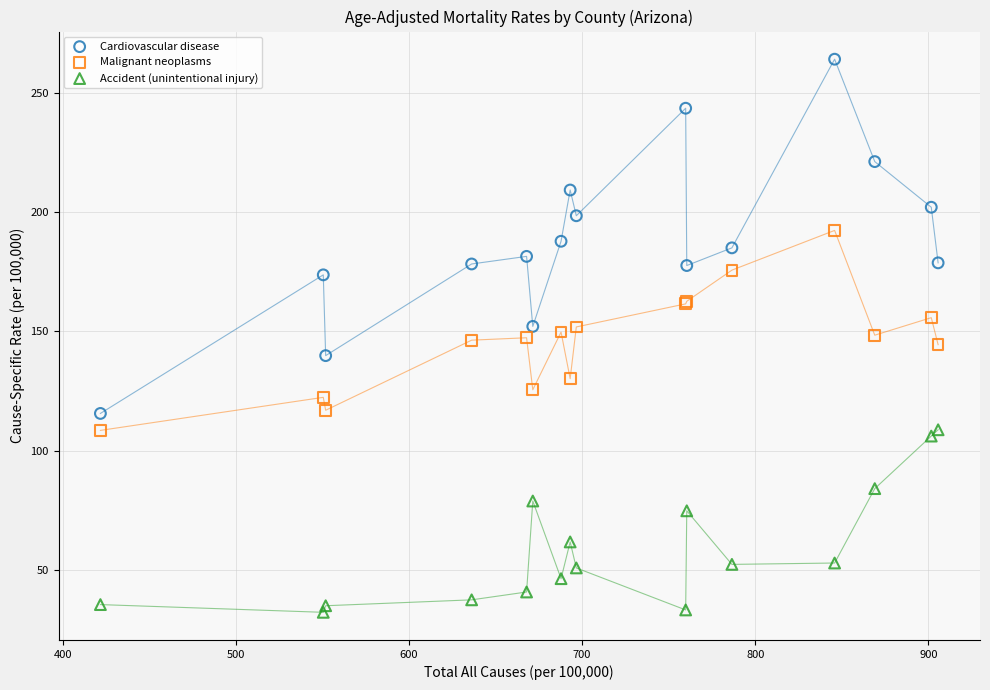

Which series contains the highest Y value?

Cardiovascular disease